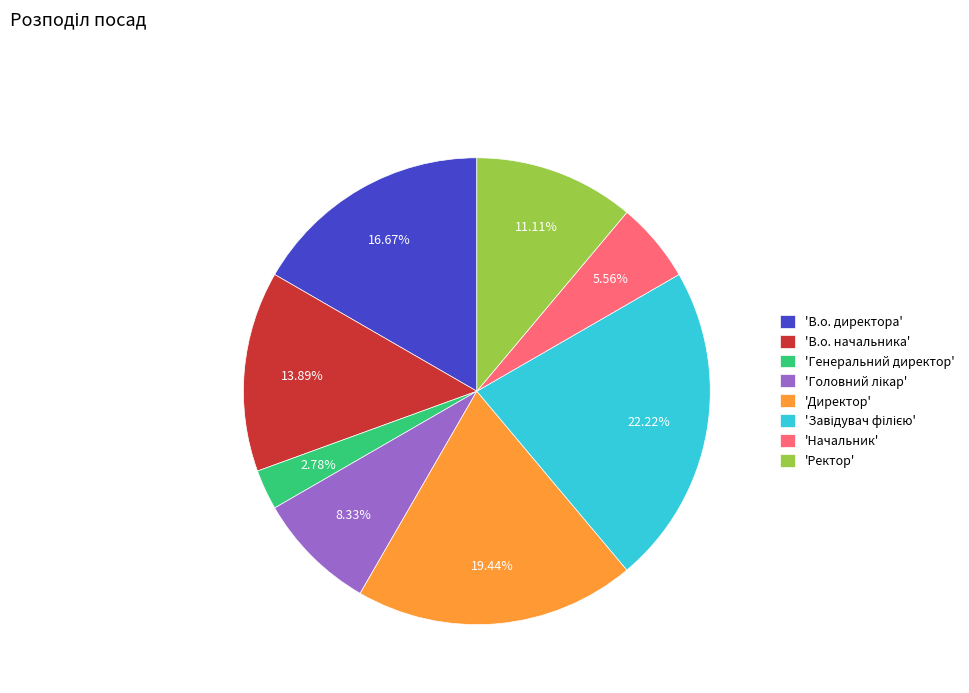

Which slice is the smallest?

'Генеральний директор'